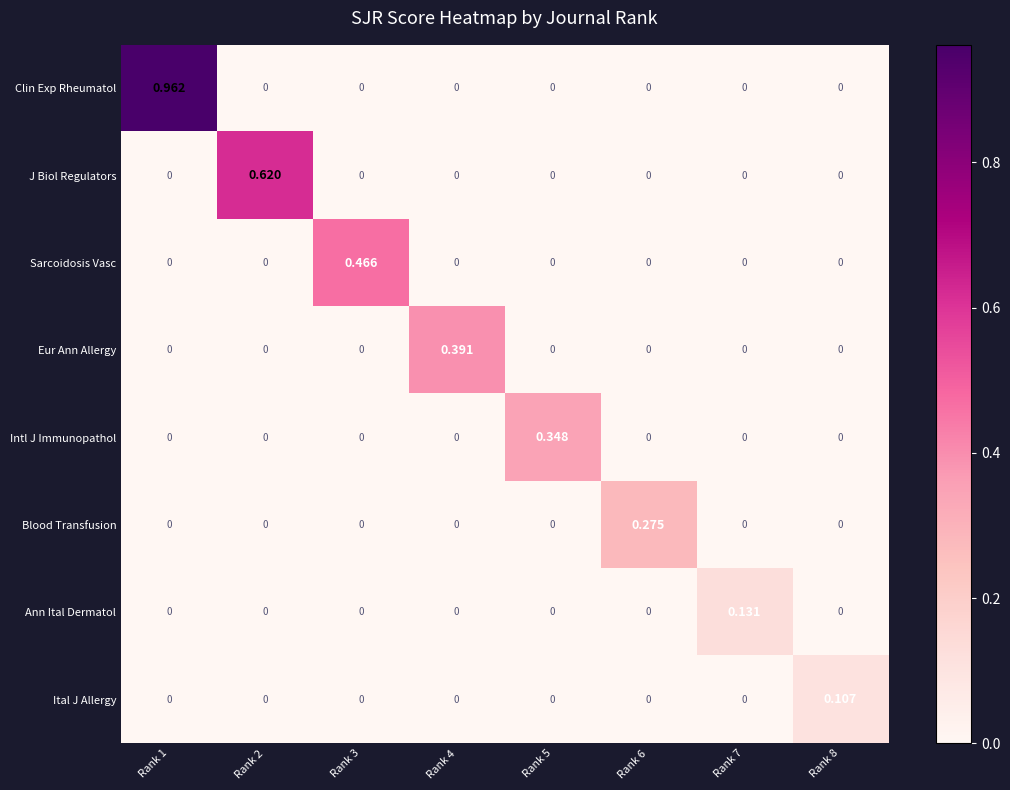

Which series has the largest total across all categories?

Clin Exp Rheumatol